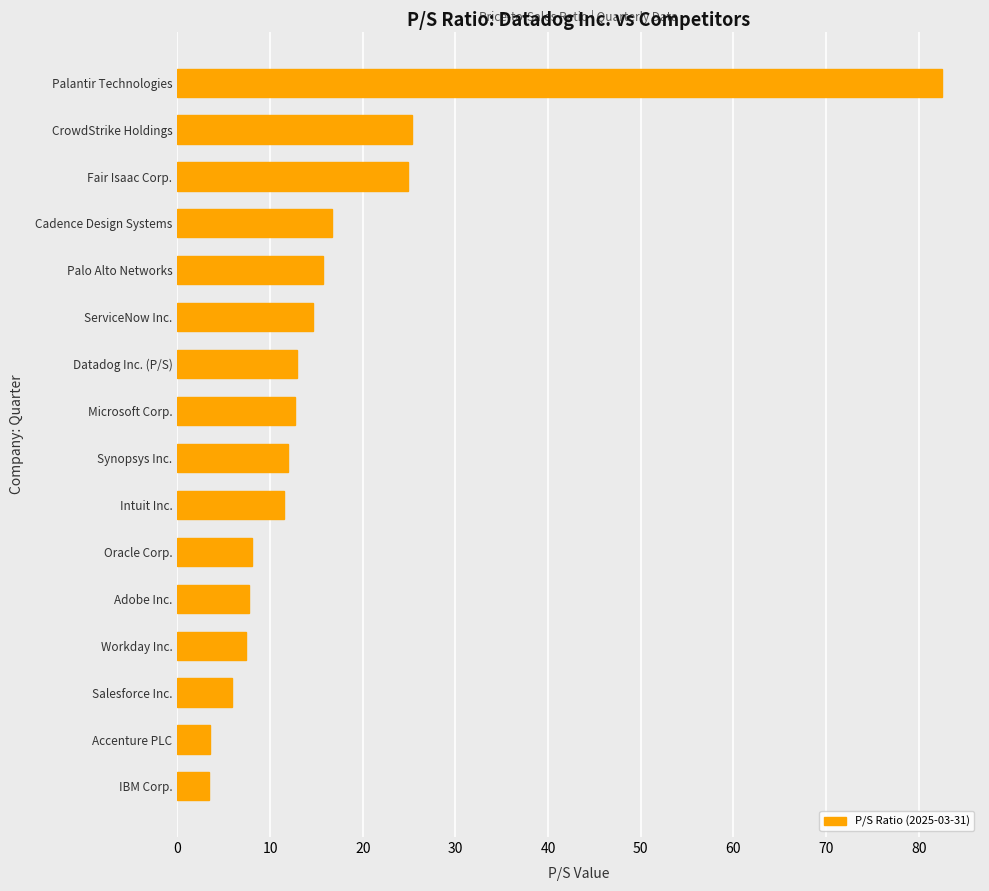

What is the difference between the maximum and second lowest values?

79.0